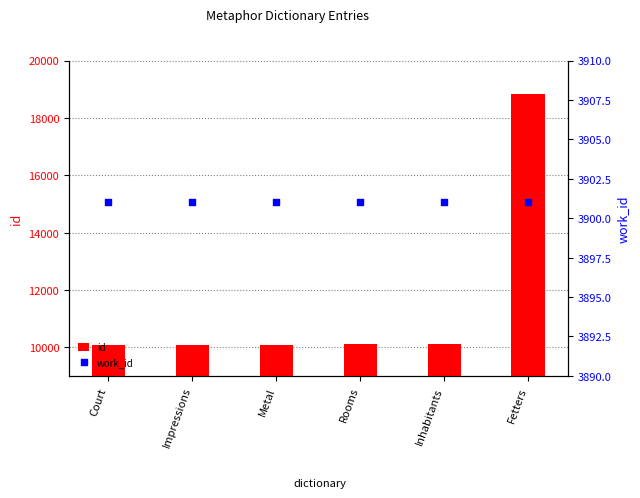

Which series has the largest total across all categories?

id